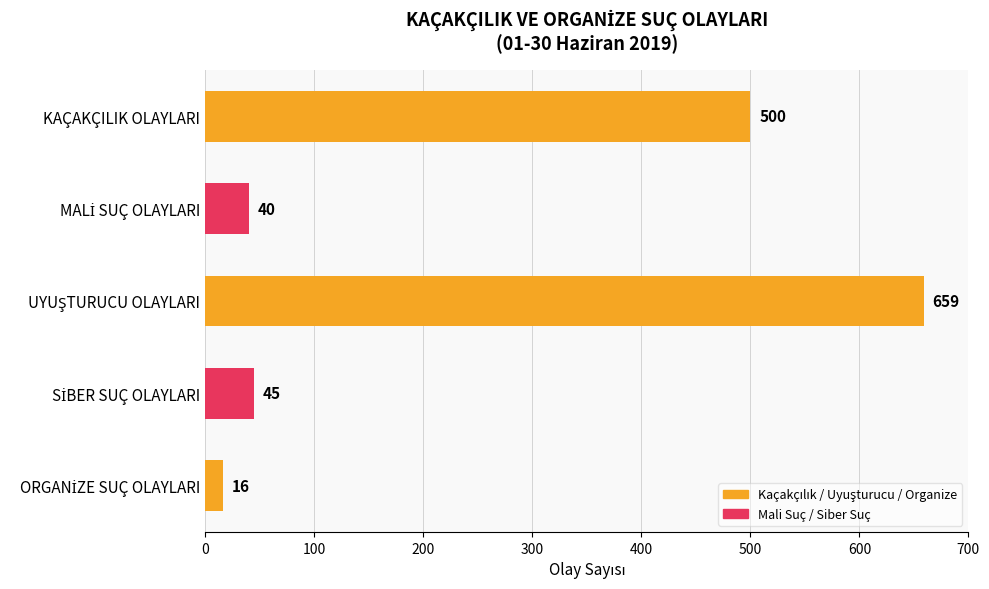

What position from the top is KAÇAKÇILIK OLAYLARI?

1